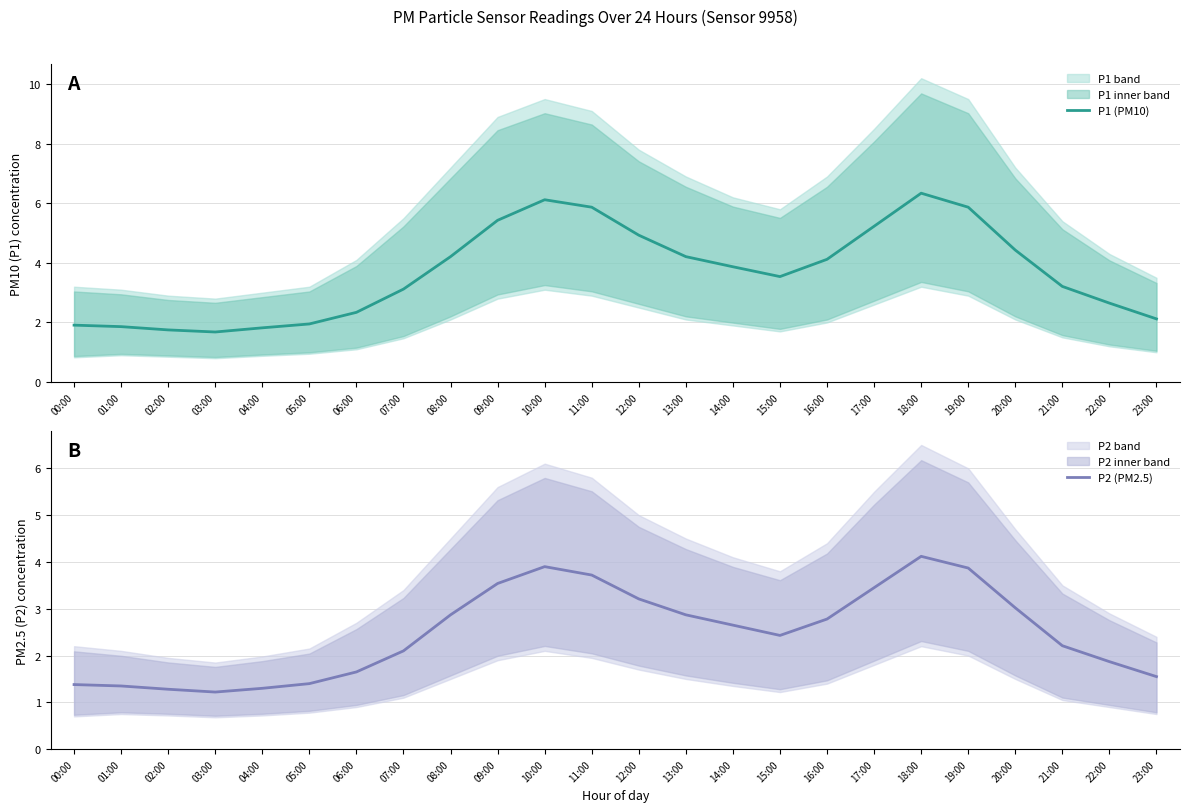

Does the chart display data point markers on the line(s)?

No